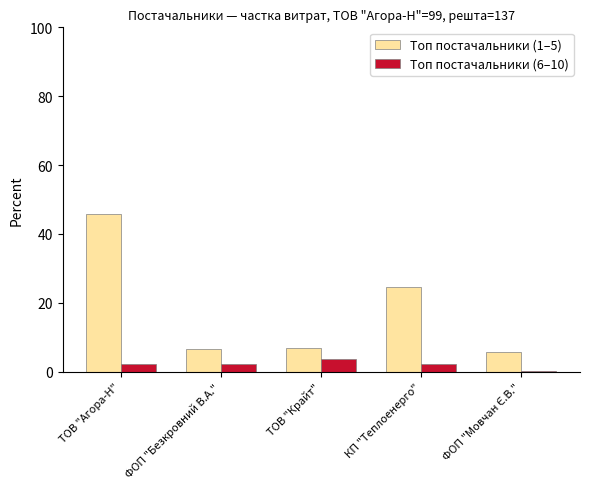

Is it true that Топ постачальники (1–5) equals 45.8 at ТОВ "Агора-Н"?

True